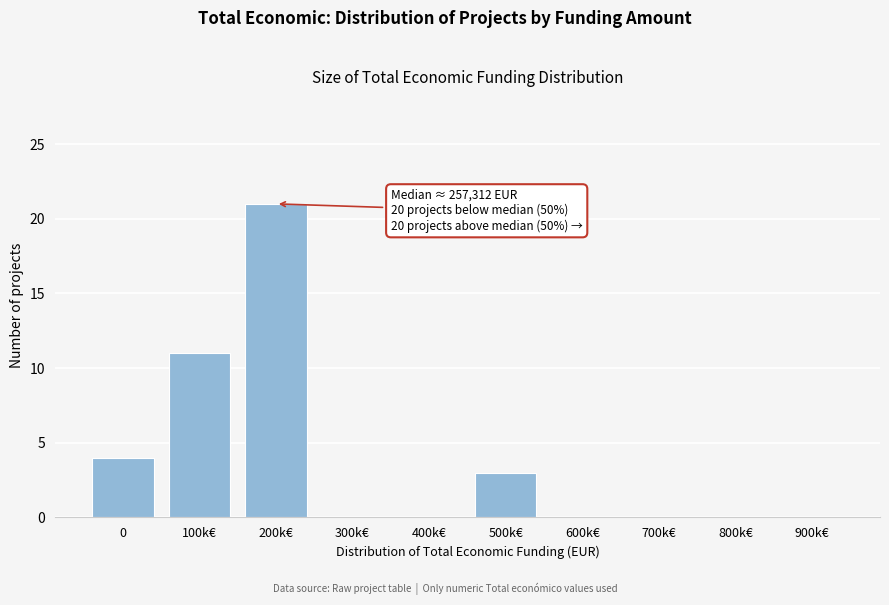

Reading right to left, transcribe all the data shown in this chart.

900k€=0	800k€=0	700k€=0	600k€=0	500k€=3	400k€=0	300k€=0	200k€=21	100k€=11	0=4